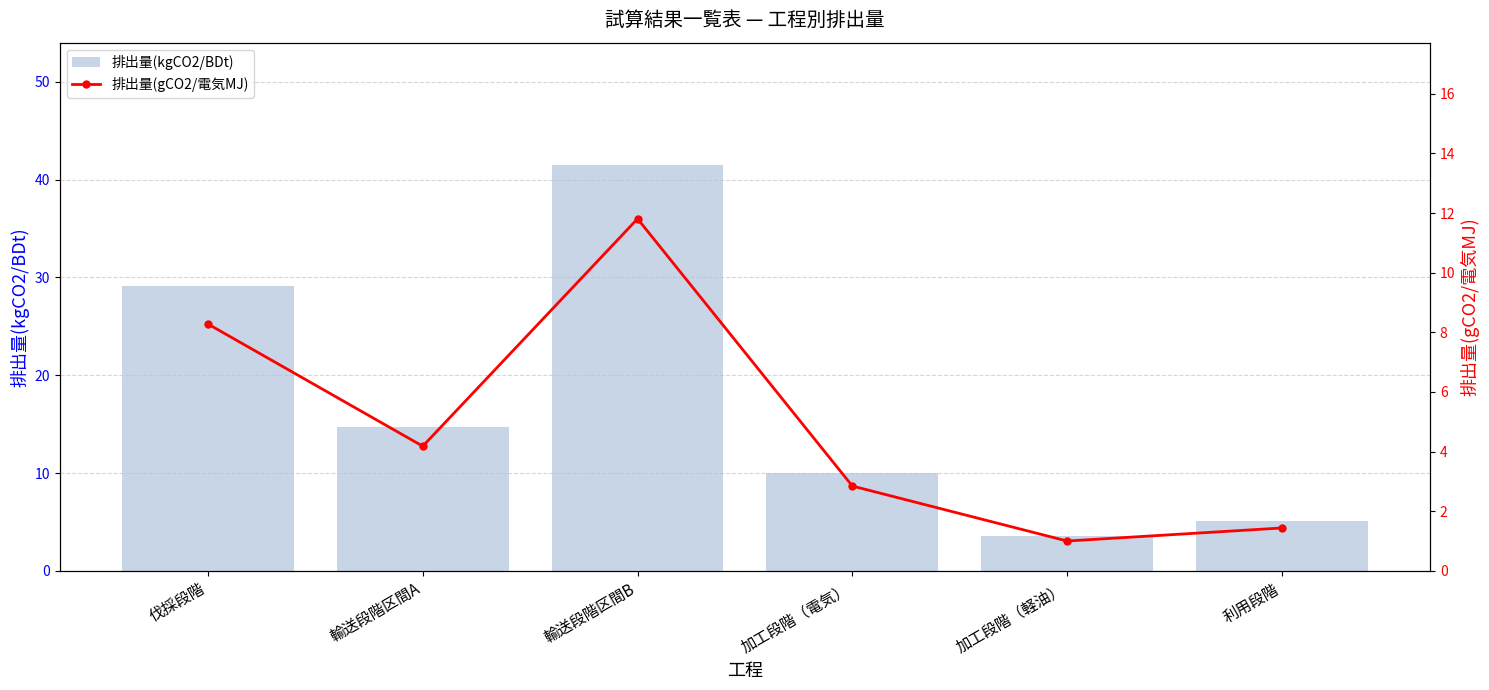

What is the label of the 6th bar from the left?

利用段階